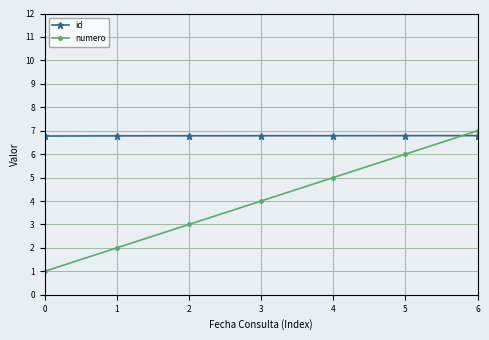

Which category has the highest value across all series?

6